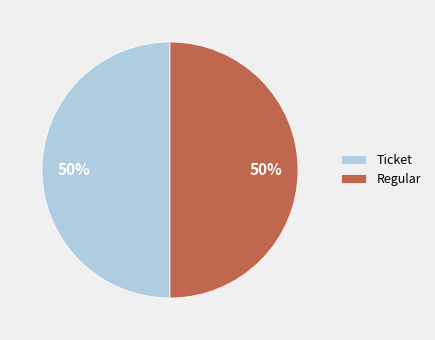

What is the ratio of the value at Ticket to the value at Regular?

1.0